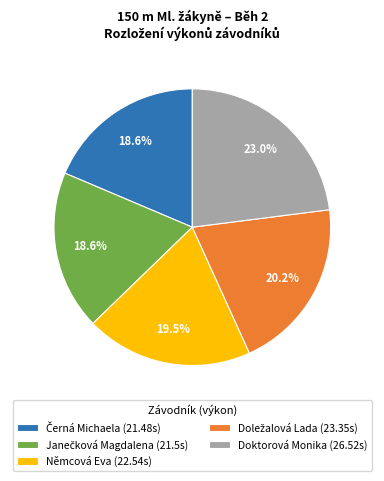

Is Doktorová Monika (26.52s) the majority of the pie?

No